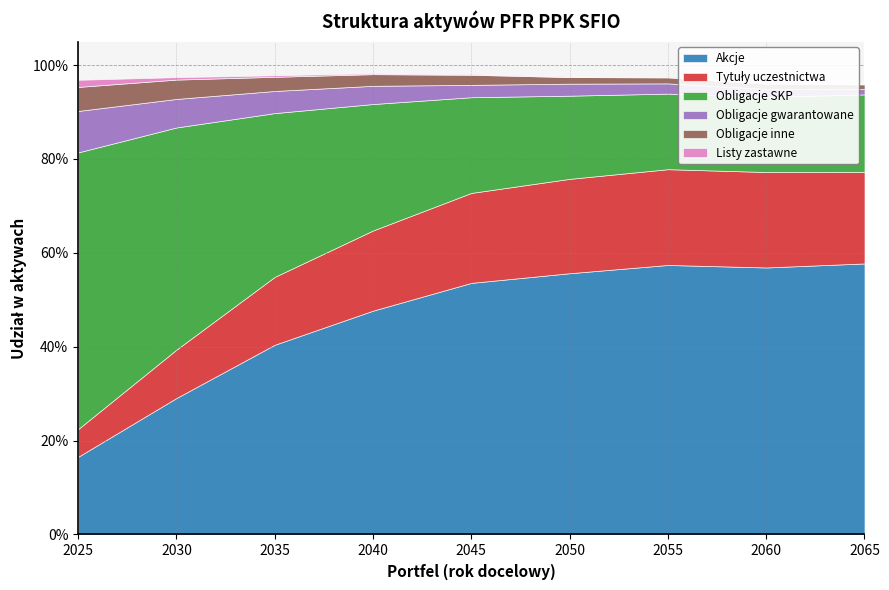

Which has a higher value, 2050 or 2040?

2050